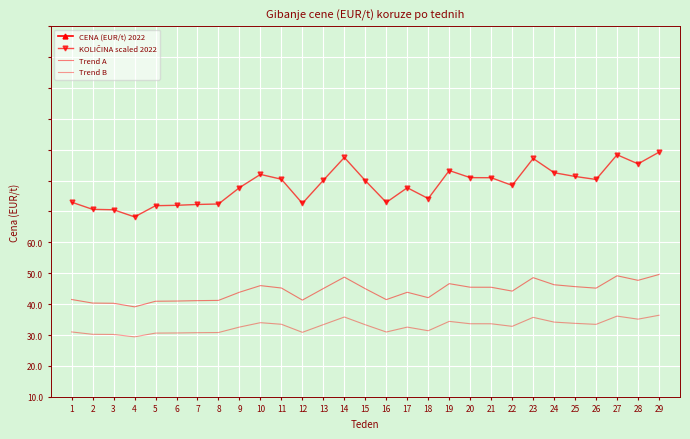

Is this an area chart (filled region under the line)?

No